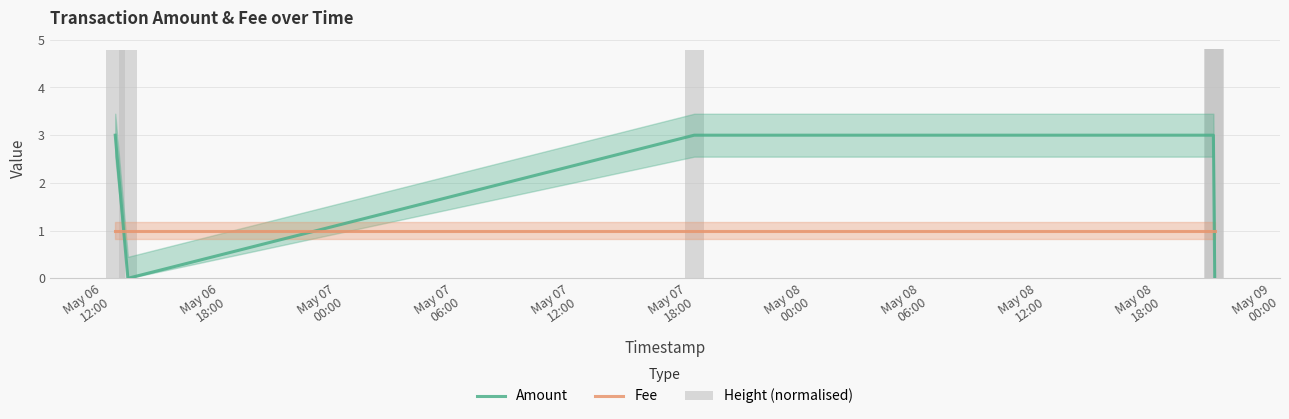

What is the difference between the highest and lowest values at May 07
12:00?

4.8